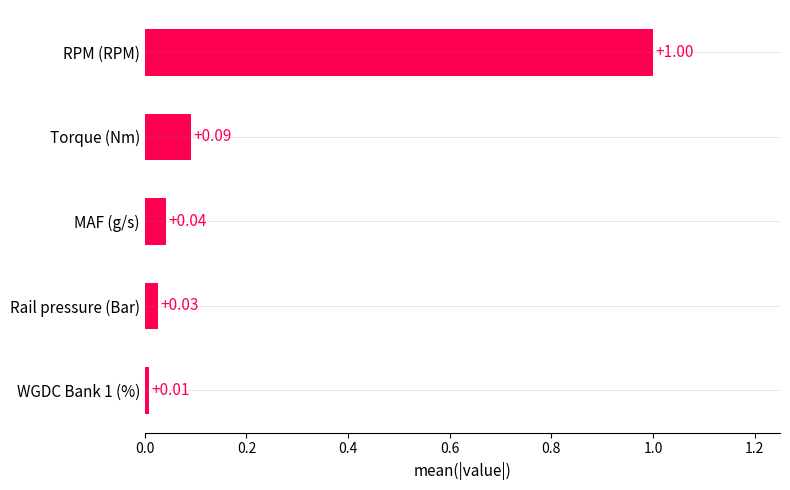

Rank the categories by value from lowest to highest.

WGDC Bank 1 (%), Rail pressure (Bar), MAF (g/s), Torque (Nm), RPM (RPM)